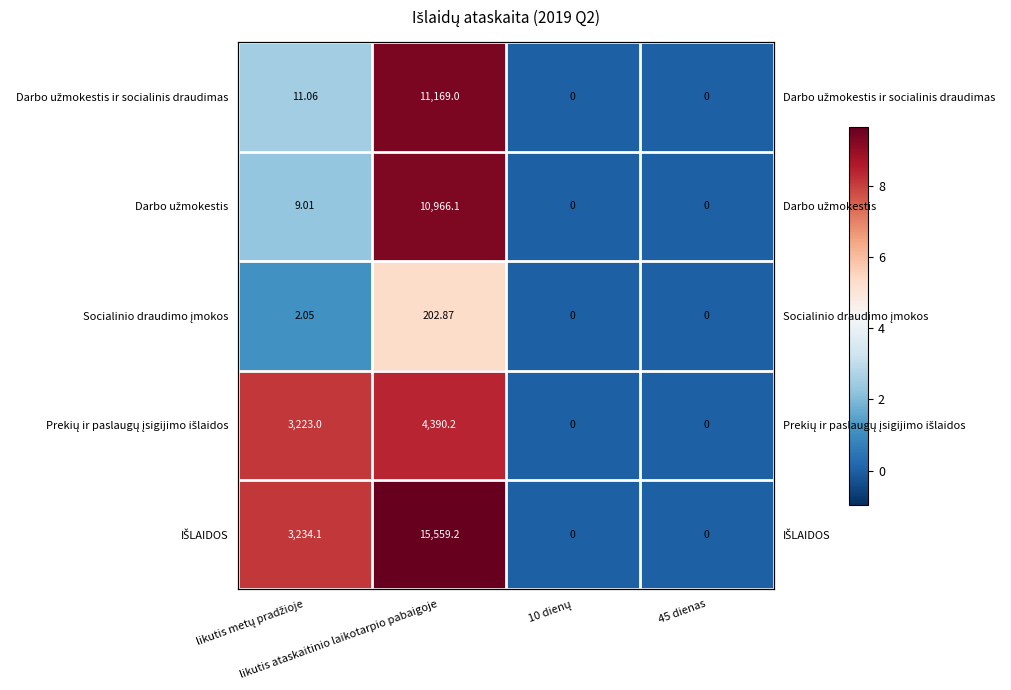

Between likutis metų pradžioje and 10 dienų, which series saw the biggest shift?

IŠLAIDOS